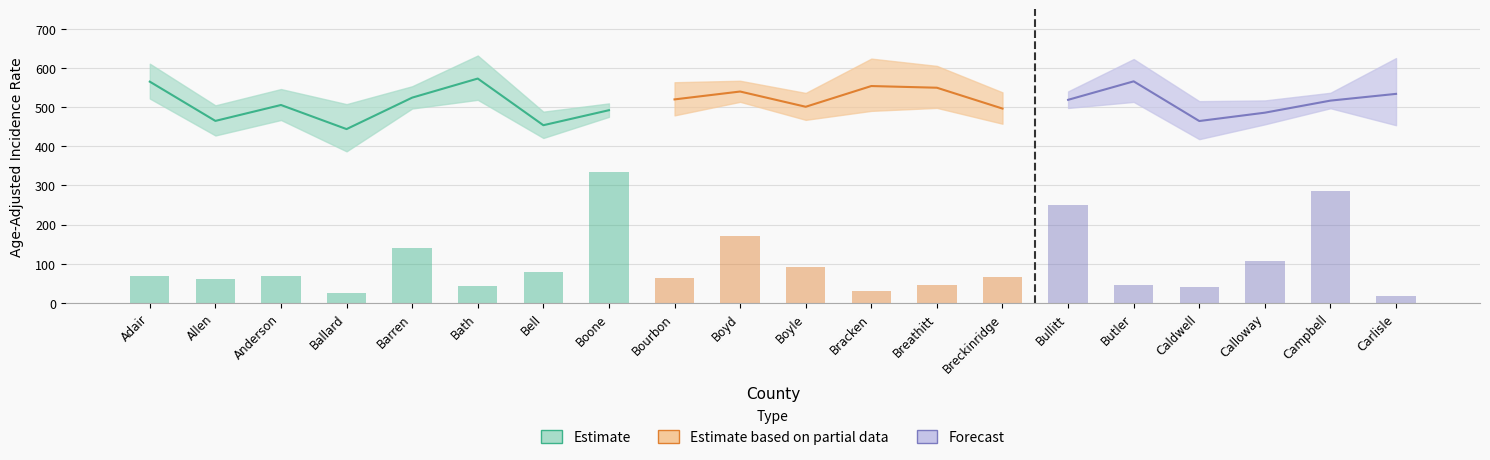

The value of Age-Adjusted Rate at Breckinridge is 496.3. True or false?

True